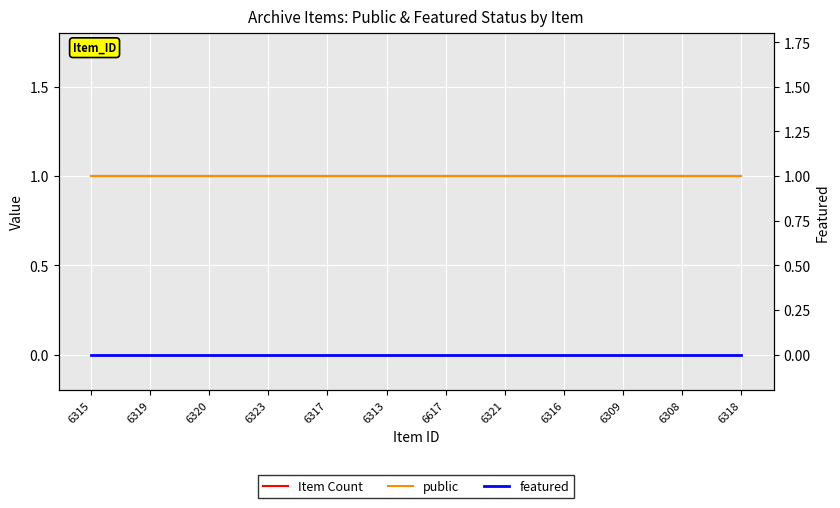

True or false: Item Count and featured intersect in this chart.

False